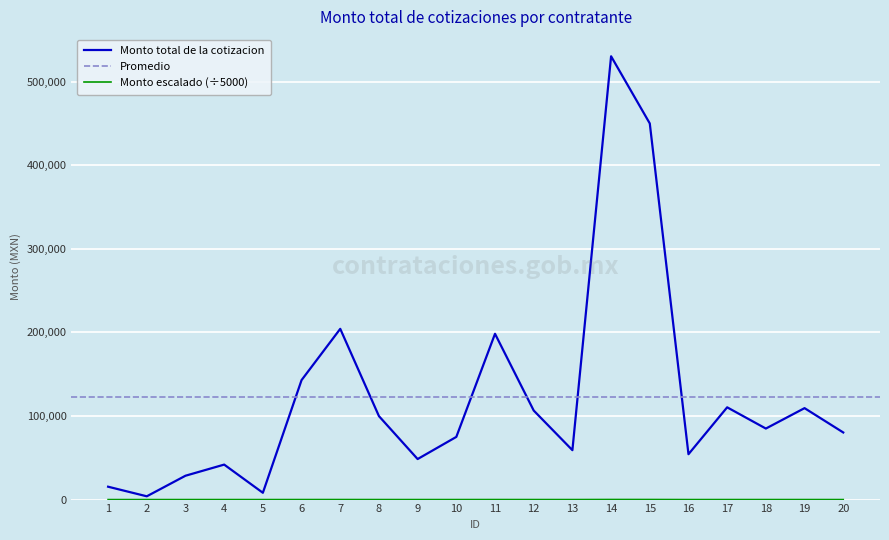

How many interior local peaks (higher than both neighbors) does the data have?

6